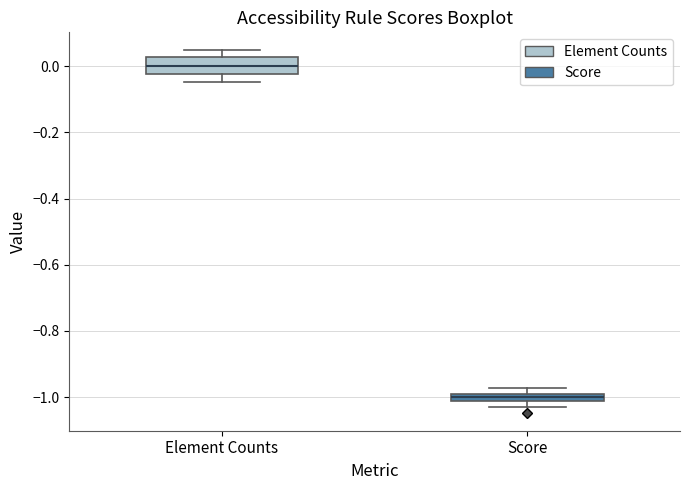

Comparing the boxes themselves (not the whiskers), which one is the tallest?

Element Counts